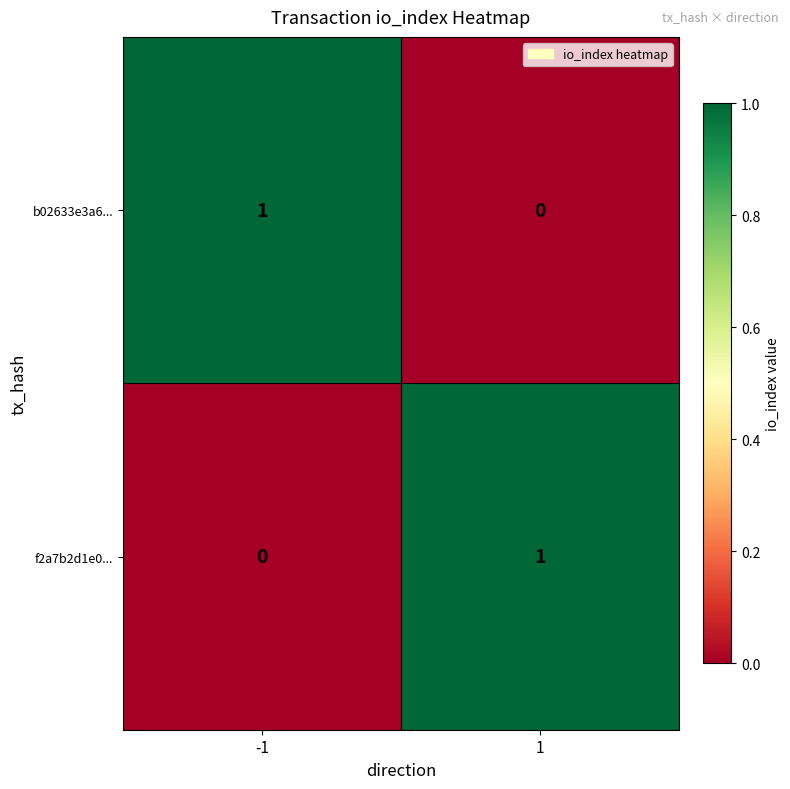

At -1, list the series in order from smallest to largest.

f2a7b2d1e0..., b02633e3a6...